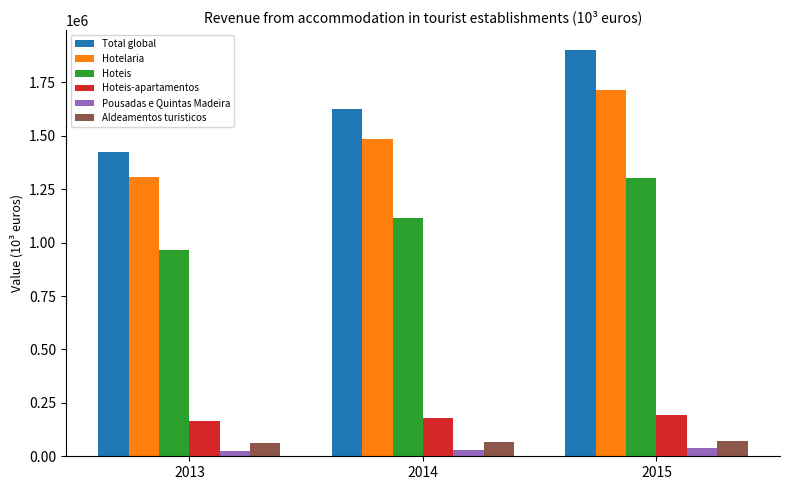

What is the difference between the highest and lowest values at 2013?

1398713.6